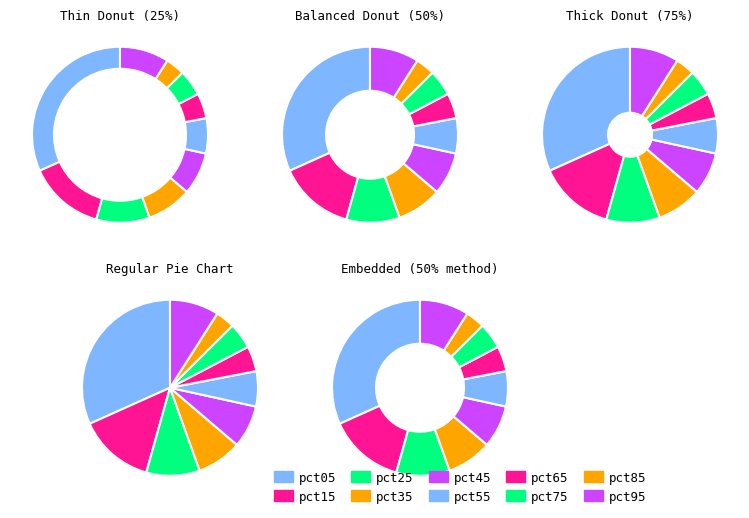

How many segments does this pie chart have?

10